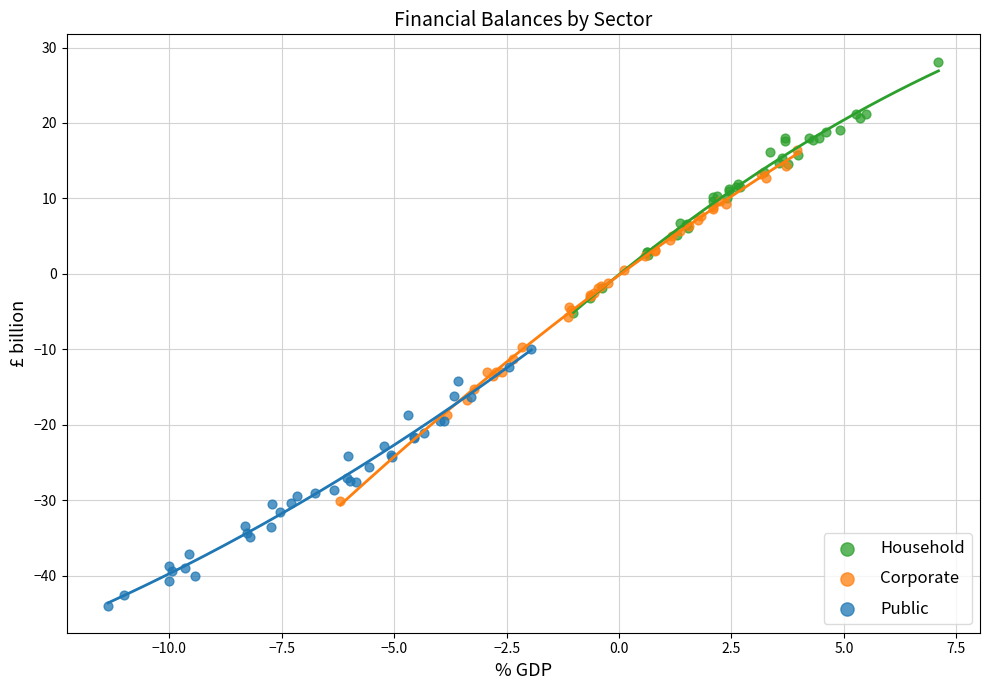

Which series contains the highest Y value?

Household